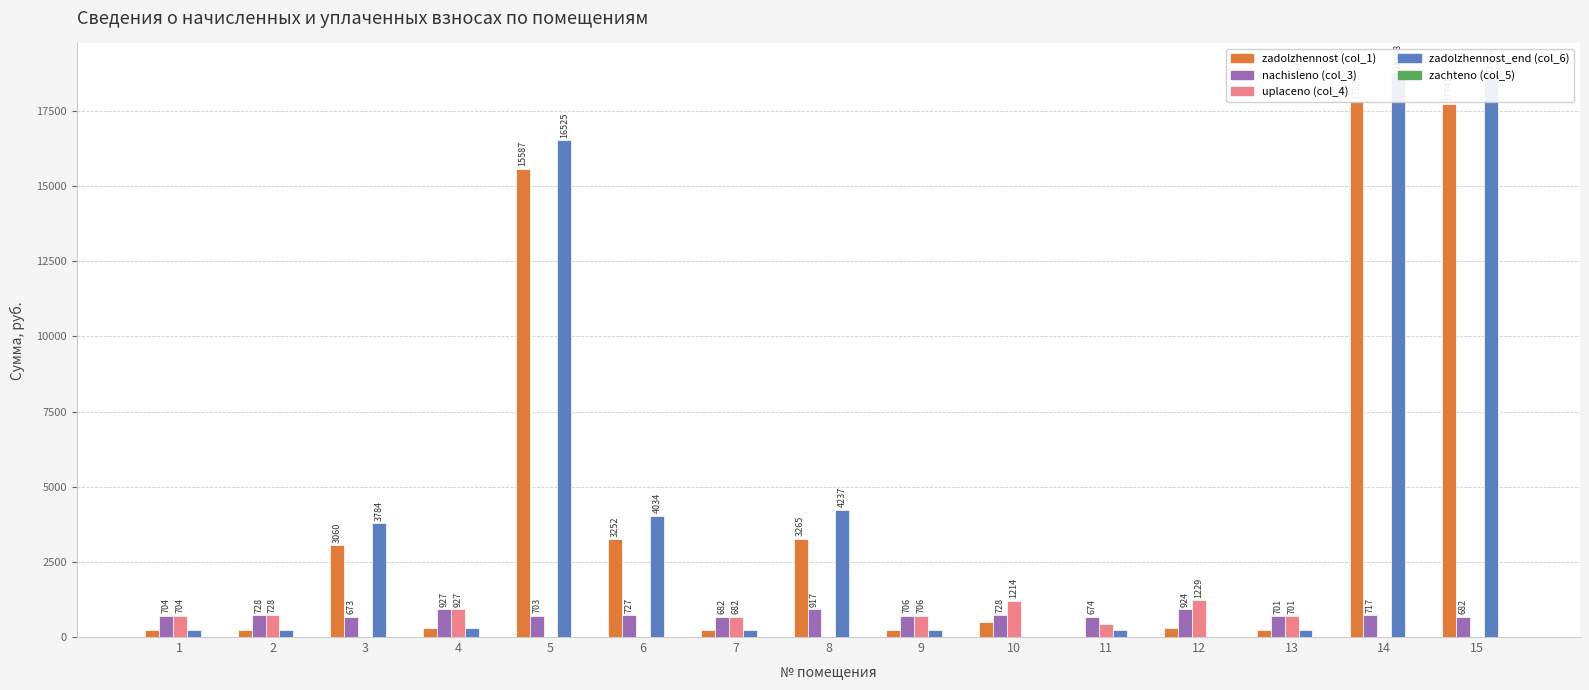

What is the spread (max minus min) of values at 5?

16525.1